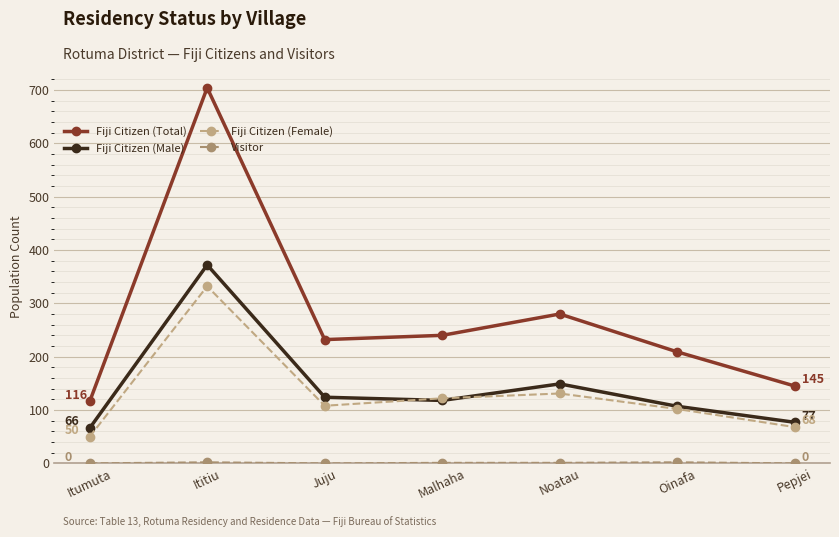

What is the label of the 3rd point from the right?

Noatau